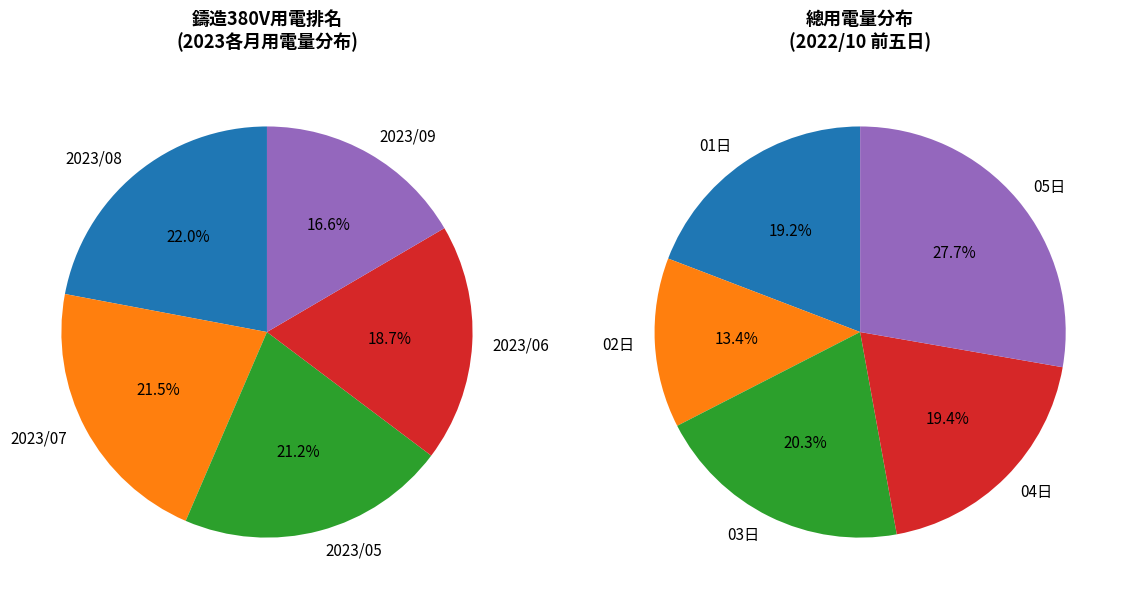

What percentage is the 鑄造380V (2023/05) slice, to the nearest percent?

21%